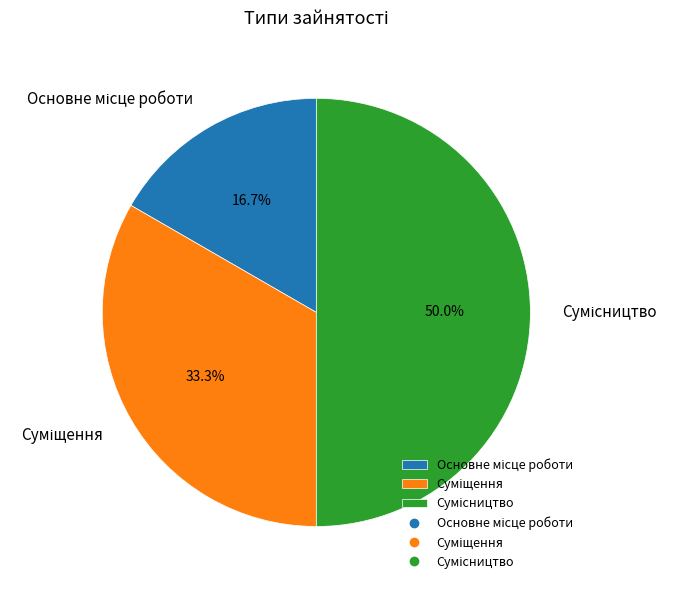

Count the number of slices in the pie.

3